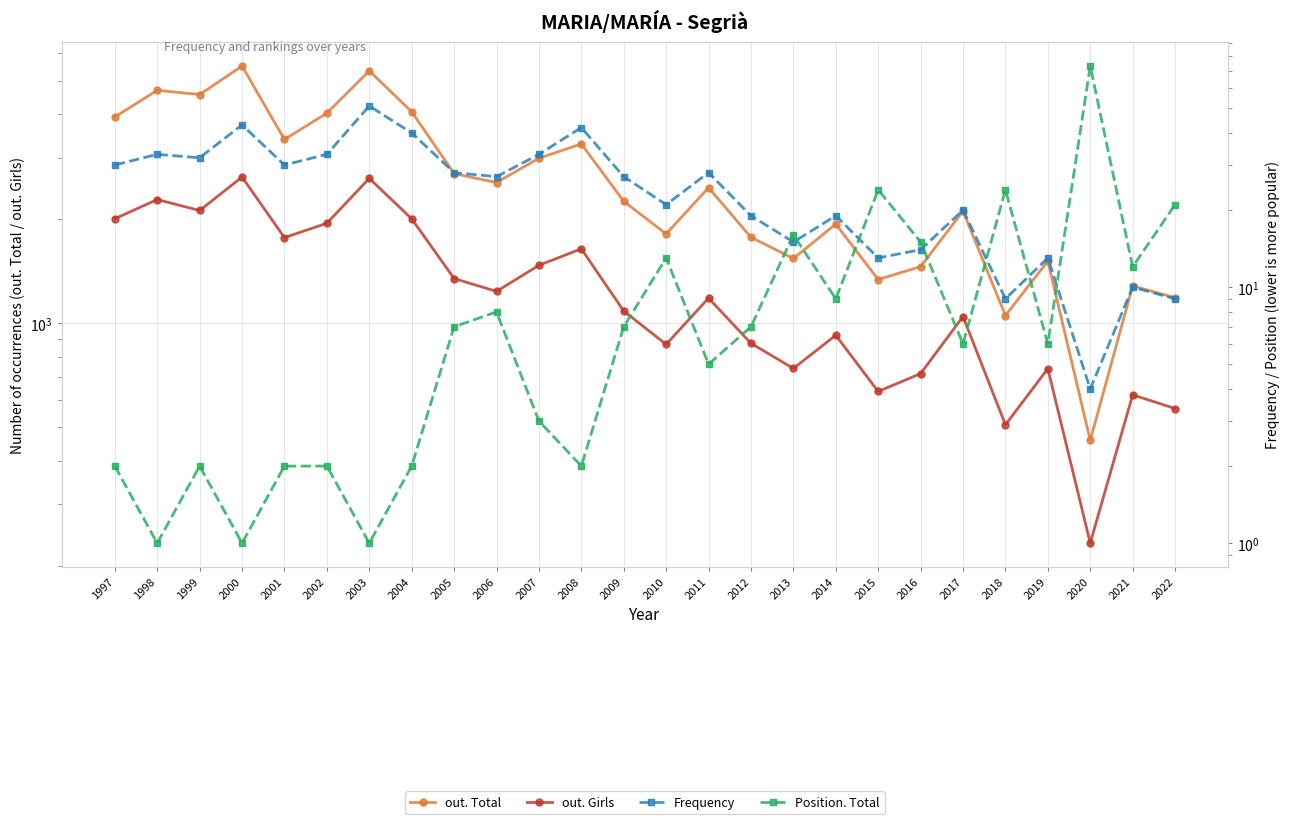

Which series has the widest spread of values?

out. Total